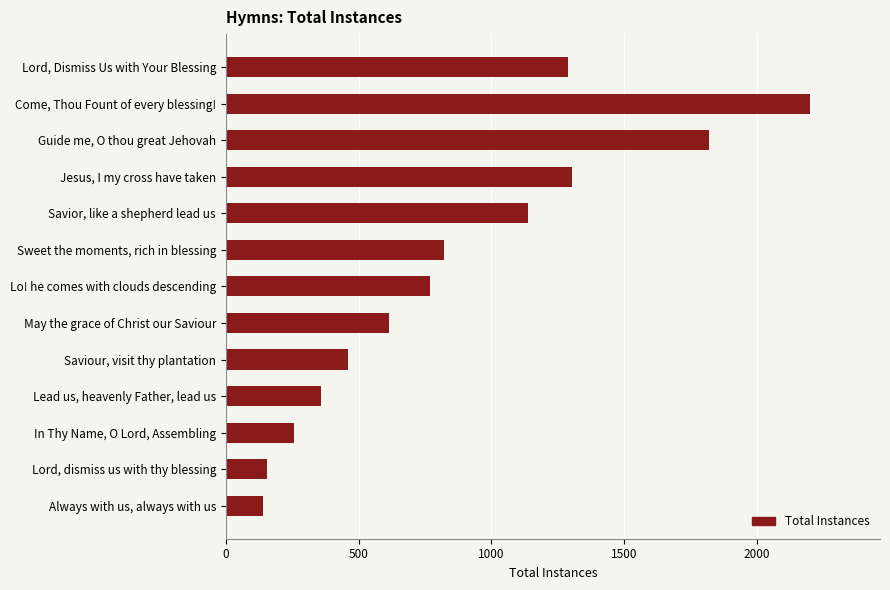

Between Come, Thou Fount of every blessing! and Always with us, always with us, which is larger?

Come, Thou Fount of every blessing!